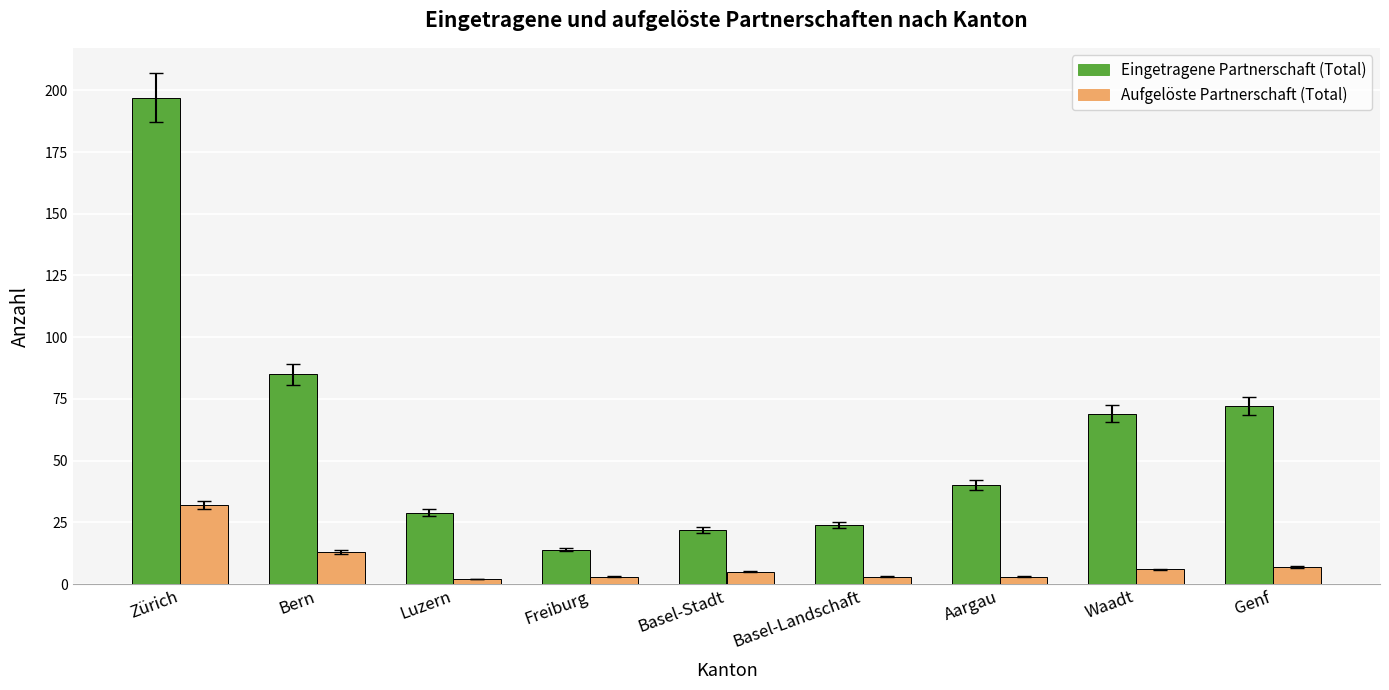

Between Zürich and Basel-Landschaft, which series saw the biggest shift?

Eingetragene Partnerschaft (Total)